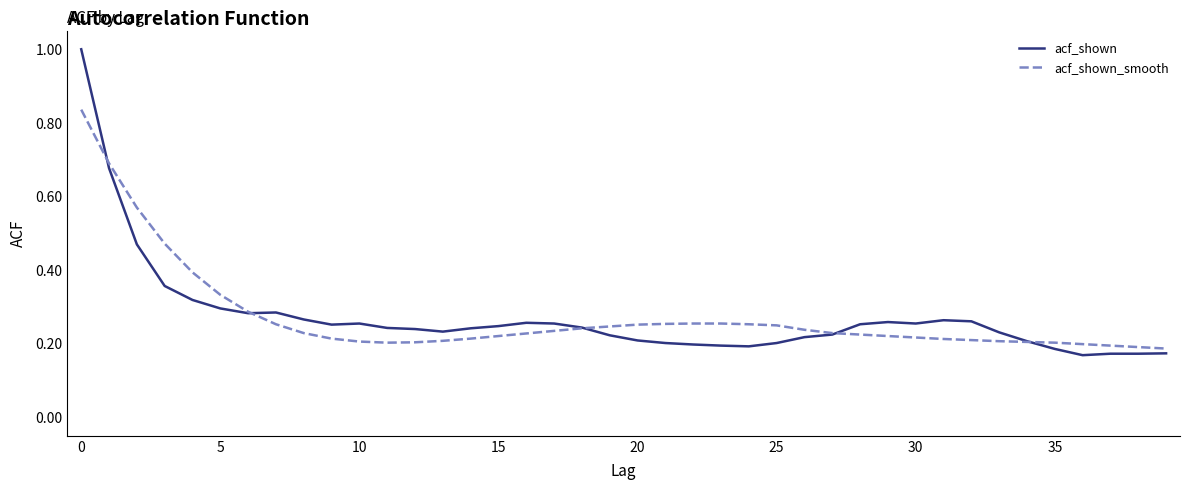

Which series has the widest spread of values?

acf_shown